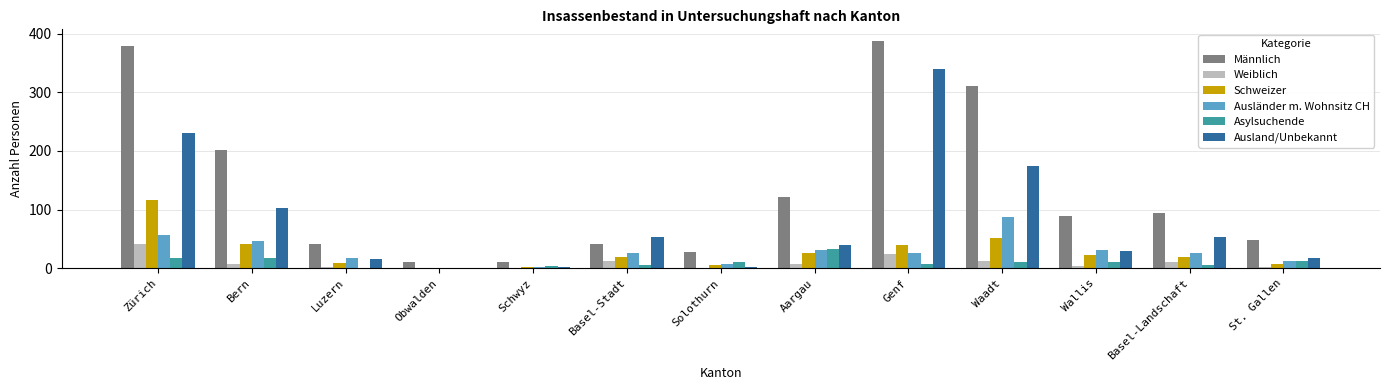

The Ausländer m. Wohnsitz CH series shows 47 at Bern. True or false?

True